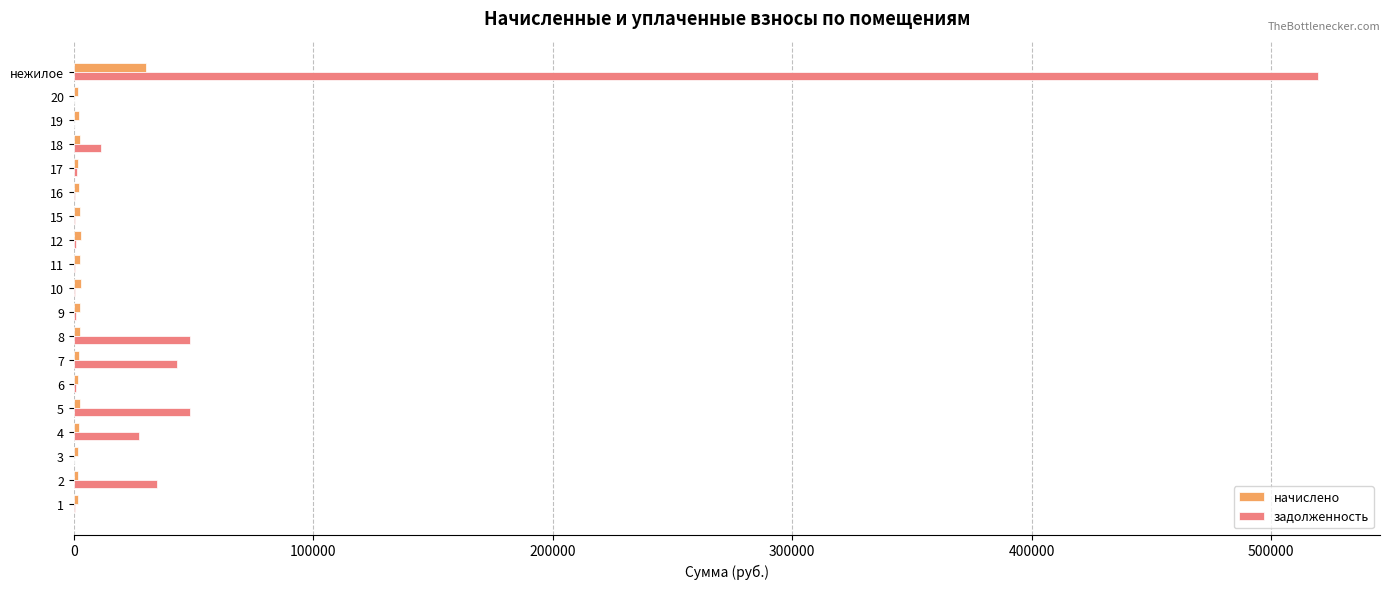

At which label does начислено reach its peak?

нежилое